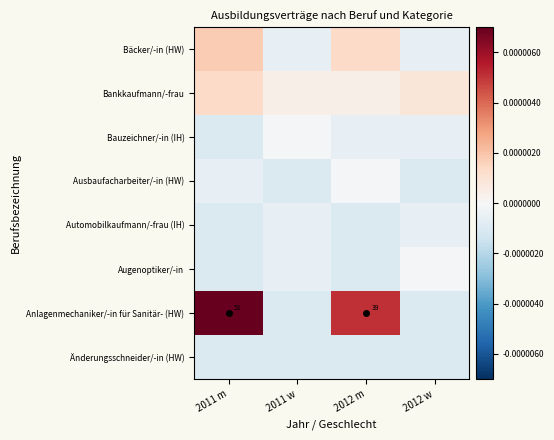

At how many categories does at least one series exceed 0?

4